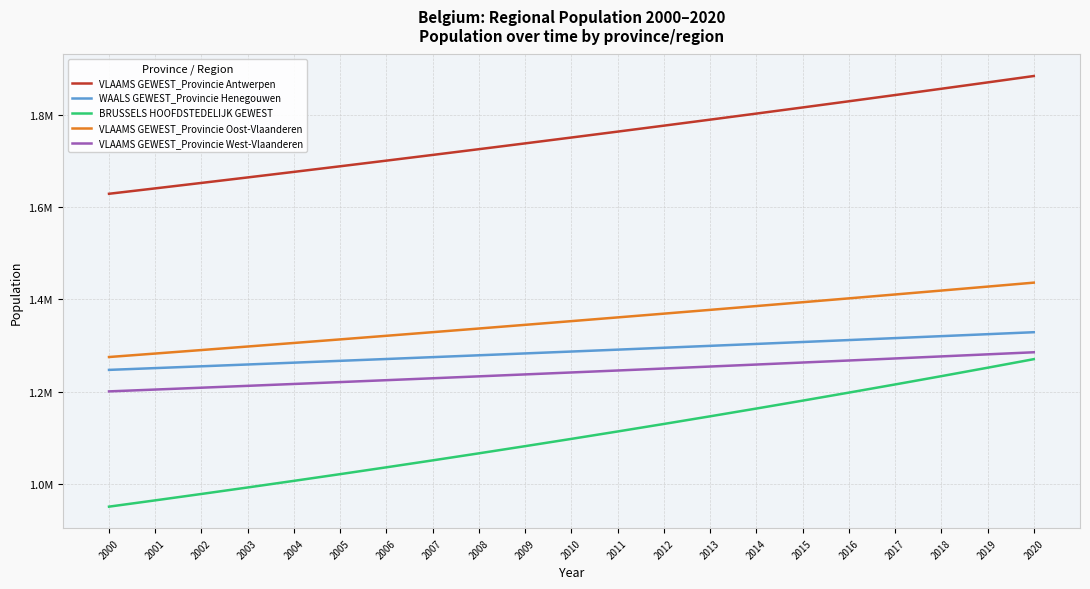

What is the value of the VLAAMS GEWEST_Provincie Antwerpen point at the 6th from the left?

1688523.8